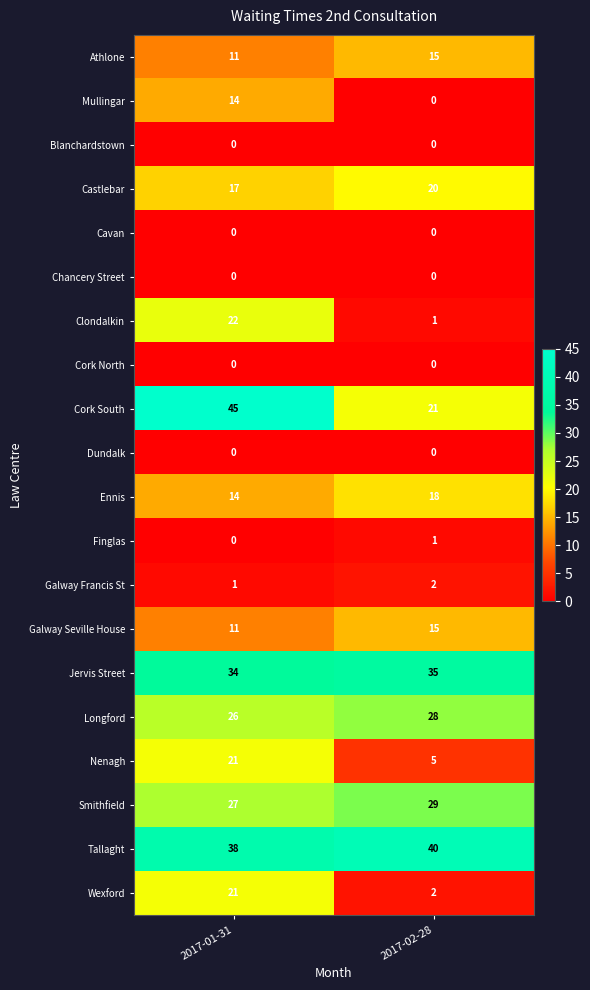

Which series changed the most between 2017-01-31 and 2017-02-28?

Cork South